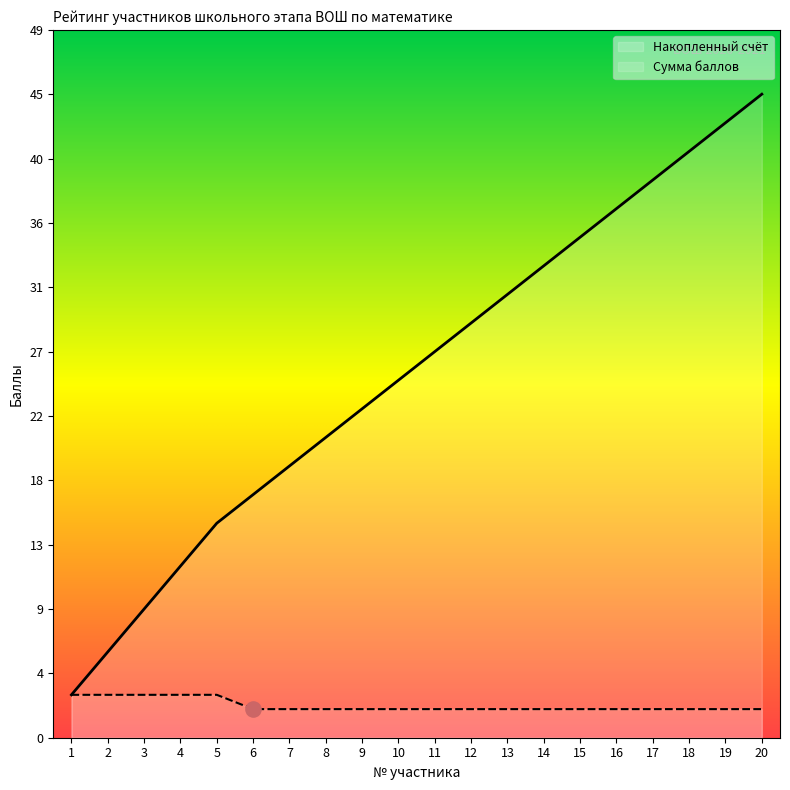

Is the value of Накопленный счёт at 11 greater than the value of Сумма баллов at 10?

Yes